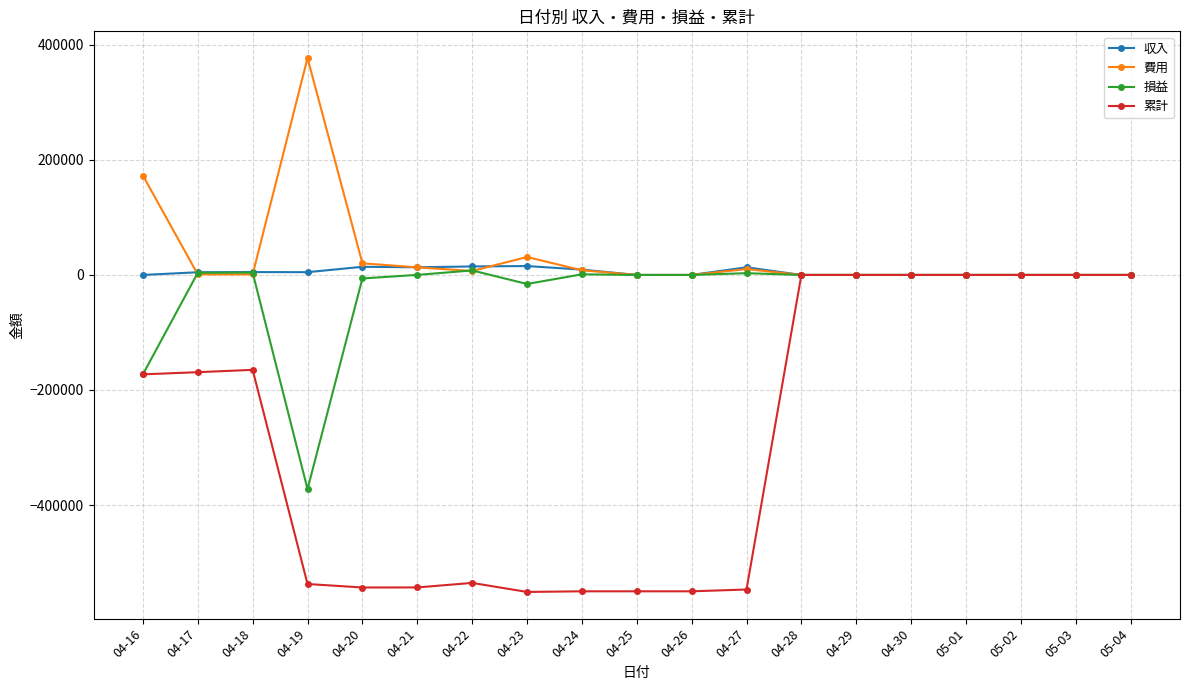

What is the highest value of the 費用 series?

377139